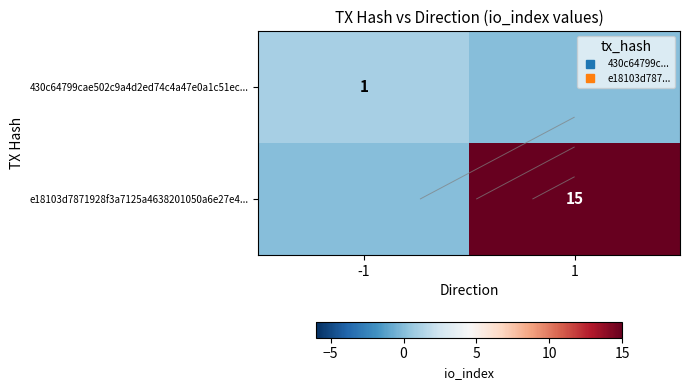

At how many categories does at least one series exceed 12?

1